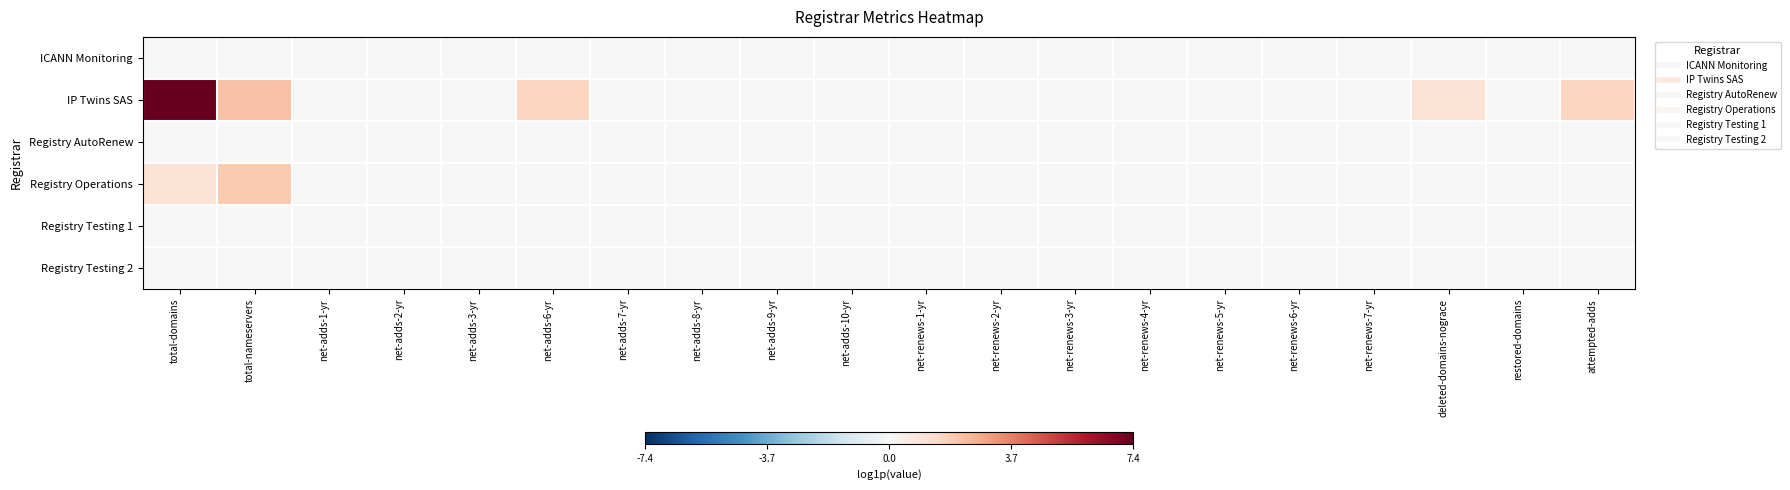

Reading right to left, extract all data points from this chart.

ICANN Monitoring: attempted-adds=0.0	restored-domains=0.0	deleted-domains-nograce=0.0	net-renews-7-yr=0.0	net-renews-6-yr=0.0	net-renews-5-yr=0.0	net-renews-4-yr=0.0	net-renews-3-yr=0.0	net-renews-2-yr=0.0	net-renews-1-yr=0.0	net-adds-10-yr=0.0	net-adds-9-yr=0.0	net-adds-8-yr=0.0	net-adds-7-yr=0.0	net-adds-6-yr=0.0	net-adds-3-yr=0.0	net-adds-2-yr=0.0	net-adds-1-yr=0.0	total-nameservers=0.0	total-domains=0.0
IP Twins SAS: attempted-adds=1.6	restored-domains=0.0	deleted-domains-nograce=1.1	net-renews-7-yr=0.0	net-renews-6-yr=0.0	net-renews-5-yr=0.0	net-renews-4-yr=0.0	net-renews-3-yr=0.0	net-renews-2-yr=0.0	net-renews-1-yr=0.0	net-adds-10-yr=0.0	net-adds-9-yr=0.0	net-adds-8-yr=0.0	net-adds-7-yr=0.0	net-adds-6-yr=1.6	net-adds-3-yr=0.0	net-adds-2-yr=0.0	net-adds-1-yr=0.0	total-nameservers=2.2	total-domains=7.4
Registry AutoRenew: attempted-adds=0.0	restored-domains=0.0	deleted-domains-nograce=0.0	net-renews-7-yr=0.0	net-renews-6-yr=0.0	net-renews-5-yr=0.0	net-renews-4-yr=0.0	net-renews-3-yr=0.0	net-renews-2-yr=0.0	net-renews-1-yr=0.0	net-adds-10-yr=0.0	net-adds-9-yr=0.0	net-adds-8-yr=0.0	net-adds-7-yr=0.0	net-adds-6-yr=0.0	net-adds-3-yr=0.0	net-adds-2-yr=0.0	net-adds-1-yr=0.0	total-nameservers=0.0	total-domains=0.0
Registry Operations: attempted-adds=0.0	restored-domains=0.0	deleted-domains-nograce=0.0	net-renews-7-yr=0.0	net-renews-6-yr=0.0	net-renews-5-yr=0.0	net-renews-4-yr=0.0	net-renews-3-yr=0.0	net-renews-2-yr=0.0	net-renews-1-yr=0.0	net-adds-10-yr=0.0	net-adds-9-yr=0.0	net-adds-8-yr=0.0	net-adds-7-yr=0.0	net-adds-6-yr=0.0	net-adds-3-yr=0.0	net-adds-2-yr=0.0	net-adds-1-yr=0.0	total-nameservers=1.9	total-domains=1.1
Registry Testing 1: attempted-adds=0.0	restored-domains=0.0	deleted-domains-nograce=0.0	net-renews-7-yr=0.0	net-renews-6-yr=0.0	net-renews-5-yr=0.0	net-renews-4-yr=0.0	net-renews-3-yr=0.0	net-renews-2-yr=0.0	net-renews-1-yr=0.0	net-adds-10-yr=0.0	net-adds-9-yr=0.0	net-adds-8-yr=0.0	net-adds-7-yr=0.0	net-adds-6-yr=0.0	net-adds-3-yr=0.0	net-adds-2-yr=0.0	net-adds-1-yr=0.0	total-nameservers=0.0	total-domains=0.0
Registry Testing 2: attempted-adds=0.0	restored-domains=0.0	deleted-domains-nograce=0.0	net-renews-7-yr=0.0	net-renews-6-yr=0.0	net-renews-5-yr=0.0	net-renews-4-yr=0.0	net-renews-3-yr=0.0	net-renews-2-yr=0.0	net-renews-1-yr=0.0	net-adds-10-yr=0.0	net-adds-9-yr=0.0	net-adds-8-yr=0.0	net-adds-7-yr=0.0	net-adds-6-yr=0.0	net-adds-3-yr=0.0	net-adds-2-yr=0.0	net-adds-1-yr=0.0	total-nameservers=0.0	total-domains=0.0